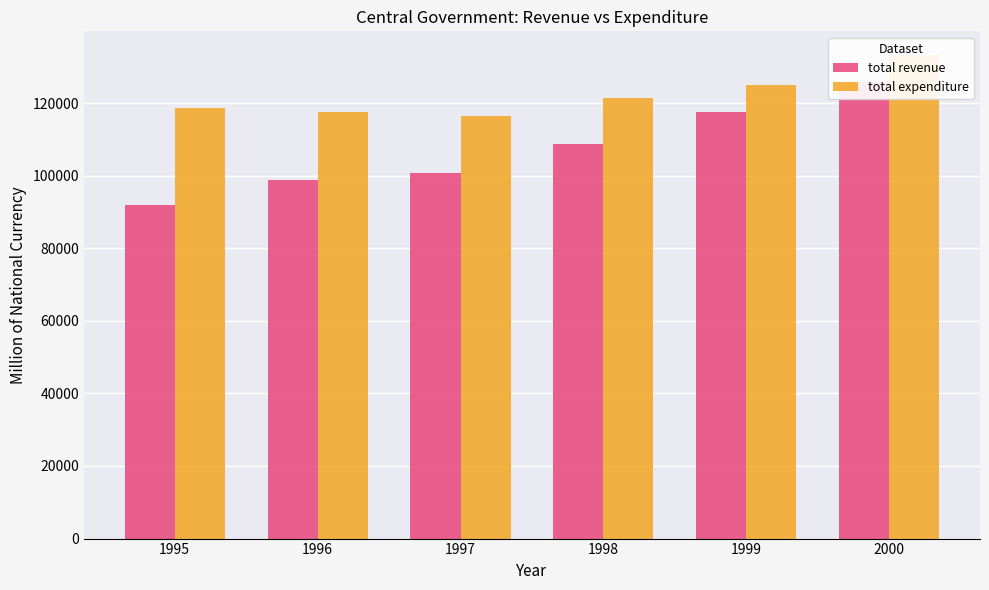

What is the value of the total revenue bar at the 4th from the left?

108620